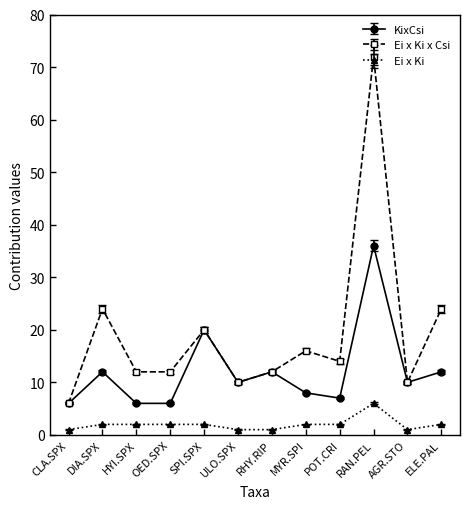

True or false: Ei x Ki x Csi and Ei x Ki cross at least once.

False